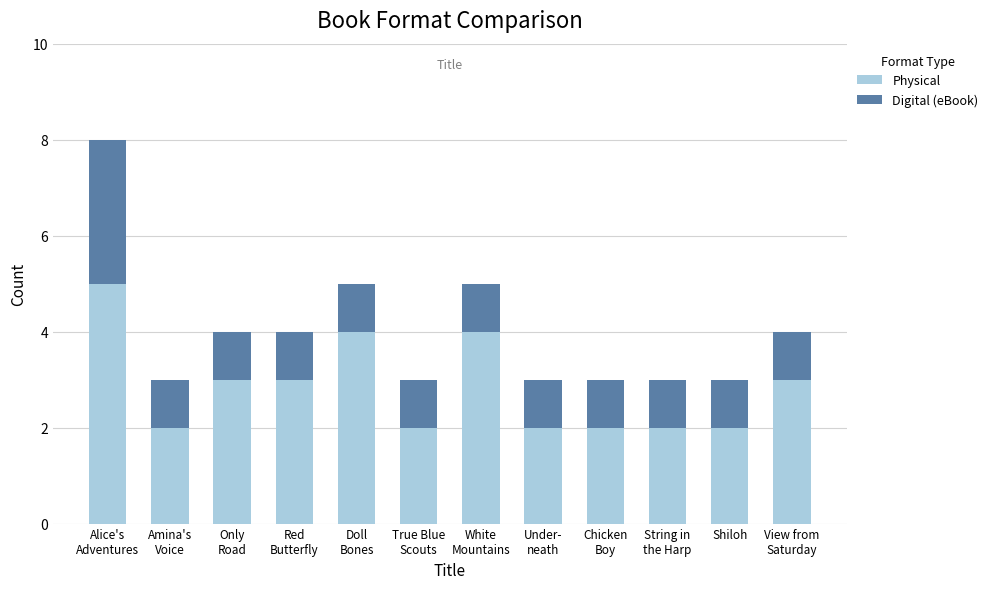

What is the maximum value for Physical?

5